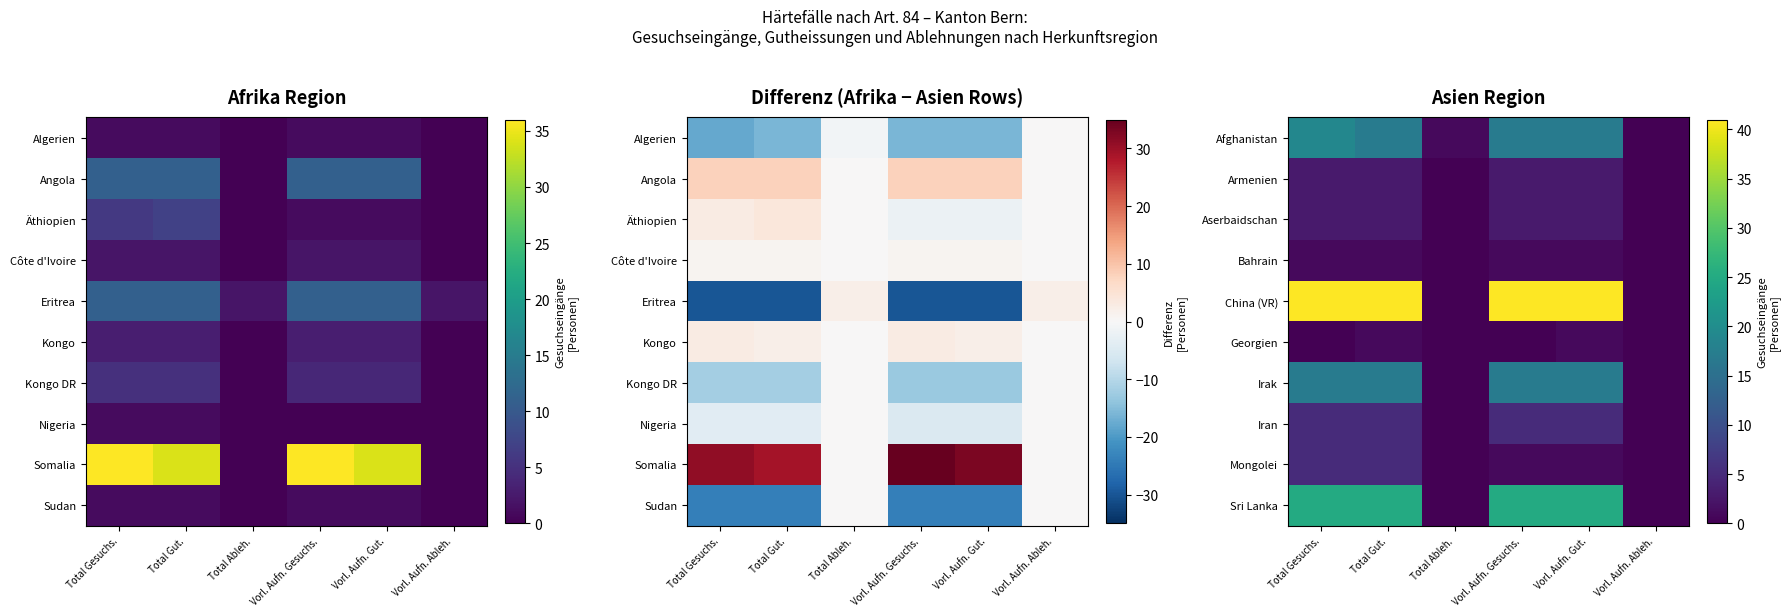

Reading left to right, list all the values displayed in this chart.

Afghanistan: Total Gesuchs.=19	Total Gut.=17	Total Ableh.=1	Vorl. Aufn. Gesuchs.=17	Vorl. Aufn. Gut.=17	Vorl. Aufn. Ableh.=0
Armenien: Total Gesuchs.=3	Total Gut.=3	Total Ableh.=0	Vorl. Aufn. Gesuchs.=3	Vorl. Aufn. Gut.=3	Vorl. Aufn. Ableh.=0
Aserbaidschan: Total Gesuchs.=3	Total Gut.=3	Total Ableh.=0	Vorl. Aufn. Gesuchs.=3	Vorl. Aufn. Gut.=3	Vorl. Aufn. Ableh.=0
Bahrain: Total Gesuchs.=1	Total Gut.=1	Total Ableh.=0	Vorl. Aufn. Gesuchs.=1	Vorl. Aufn. Gut.=1	Vorl. Aufn. Ableh.=0
China (VR): Total Gesuchs.=41	Total Gut.=41	Total Ableh.=0	Vorl. Aufn. Gesuchs.=41	Vorl. Aufn. Gut.=41	Vorl. Aufn. Ableh.=0
Georgien: Total Gesuchs.=0	Total Gut.=1	Total Ableh.=0	Vorl. Aufn. Gesuchs.=0	Vorl. Aufn. Gut.=1	Vorl. Aufn. Ableh.=0
Irak: Total Gesuchs.=17	Total Gut.=17	Total Ableh.=0	Vorl. Aufn. Gesuchs.=17	Vorl. Aufn. Gut.=17	Vorl. Aufn. Ableh.=0
Iran: Total Gesuchs.=5	Total Gut.=5	Total Ableh.=0	Vorl. Aufn. Gesuchs.=5	Vorl. Aufn. Gut.=5	Vorl. Aufn. Ableh.=0
Mongolei: Total Gesuchs.=5	Total Gut.=5	Total Ableh.=0	Vorl. Aufn. Gesuchs.=1	Vorl. Aufn. Gut.=1	Vorl. Aufn. Ableh.=0
Sri Lanka: Total Gesuchs.=25	Total Gut.=25	Total Ableh.=0	Vorl. Aufn. Gesuchs.=25	Vorl. Aufn. Gut.=25	Vorl. Aufn. Ableh.=0